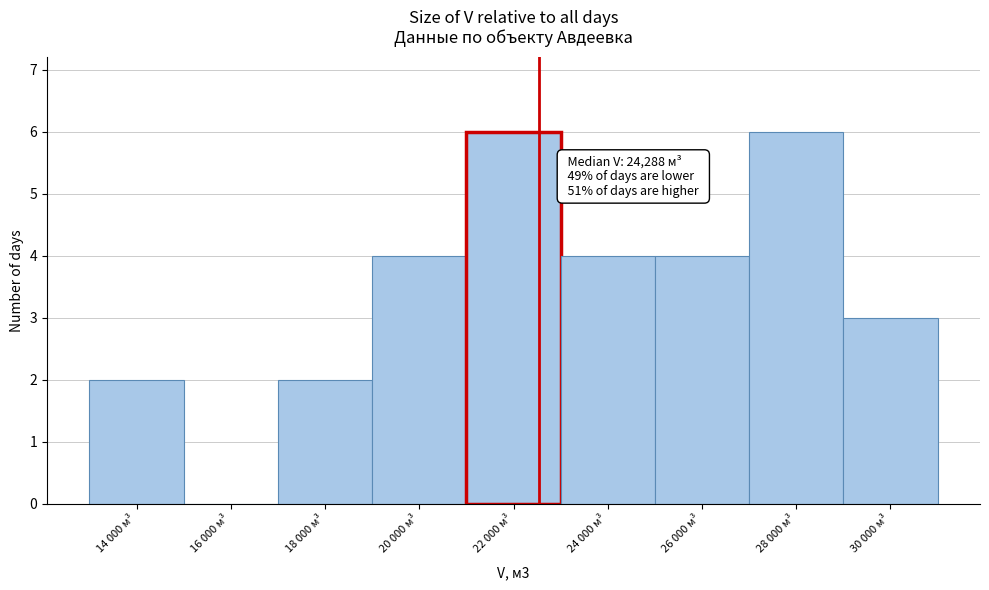

Reading right to left, transcribe all the data shown in this chart.

30 000 м³=3	28 000 м³=6	26 000 м³=4	24 000 м³=4	22 000 м³=6	20 000 м³=4	18 000 м³=2	16 000 м³=0	14 000 м³=2